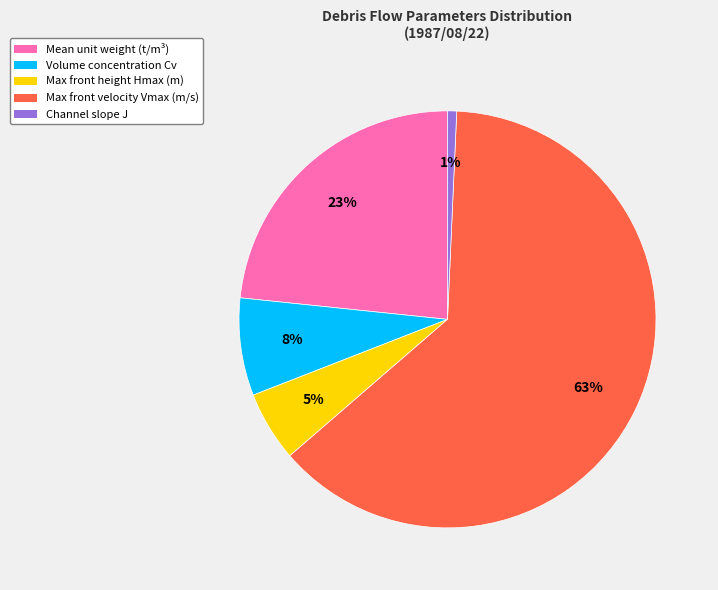

Is the sum of Max front height Hmax (m) and Volume concentration Cv greater than half?

No